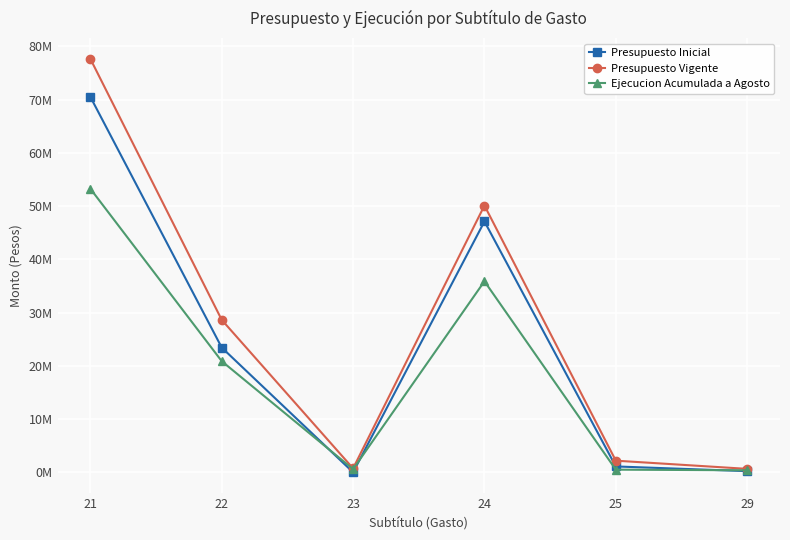

Which series has the widest spread of values?

Presupuesto Vigente